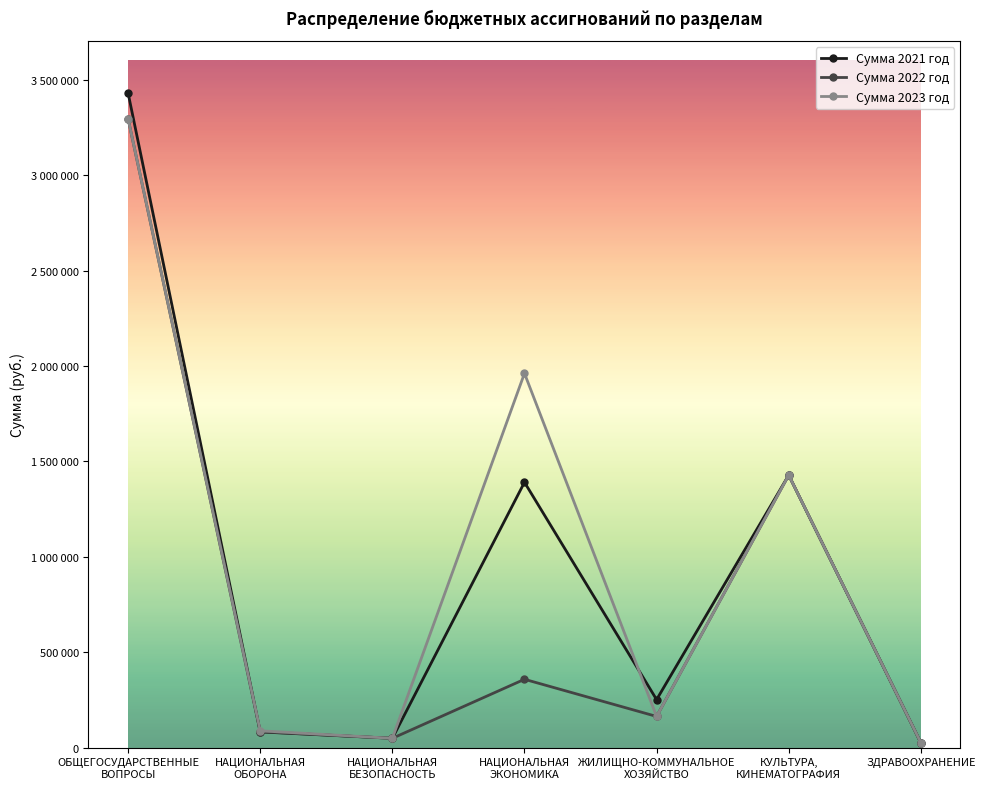

What is the difference between the maximum and minimum values in the Сумма 2023 год series?

3268642.0